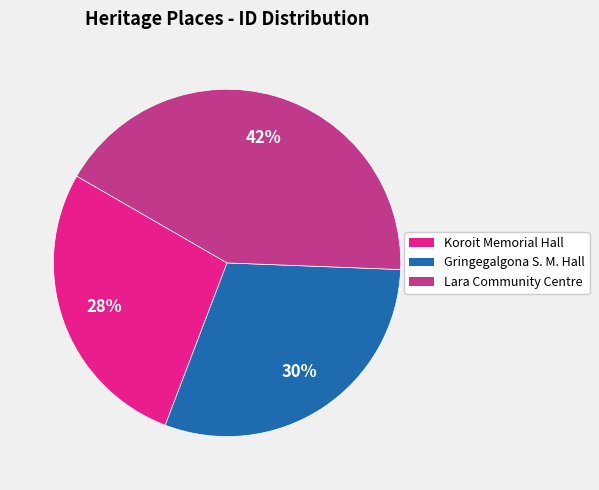

Does any single category account for the majority?

No